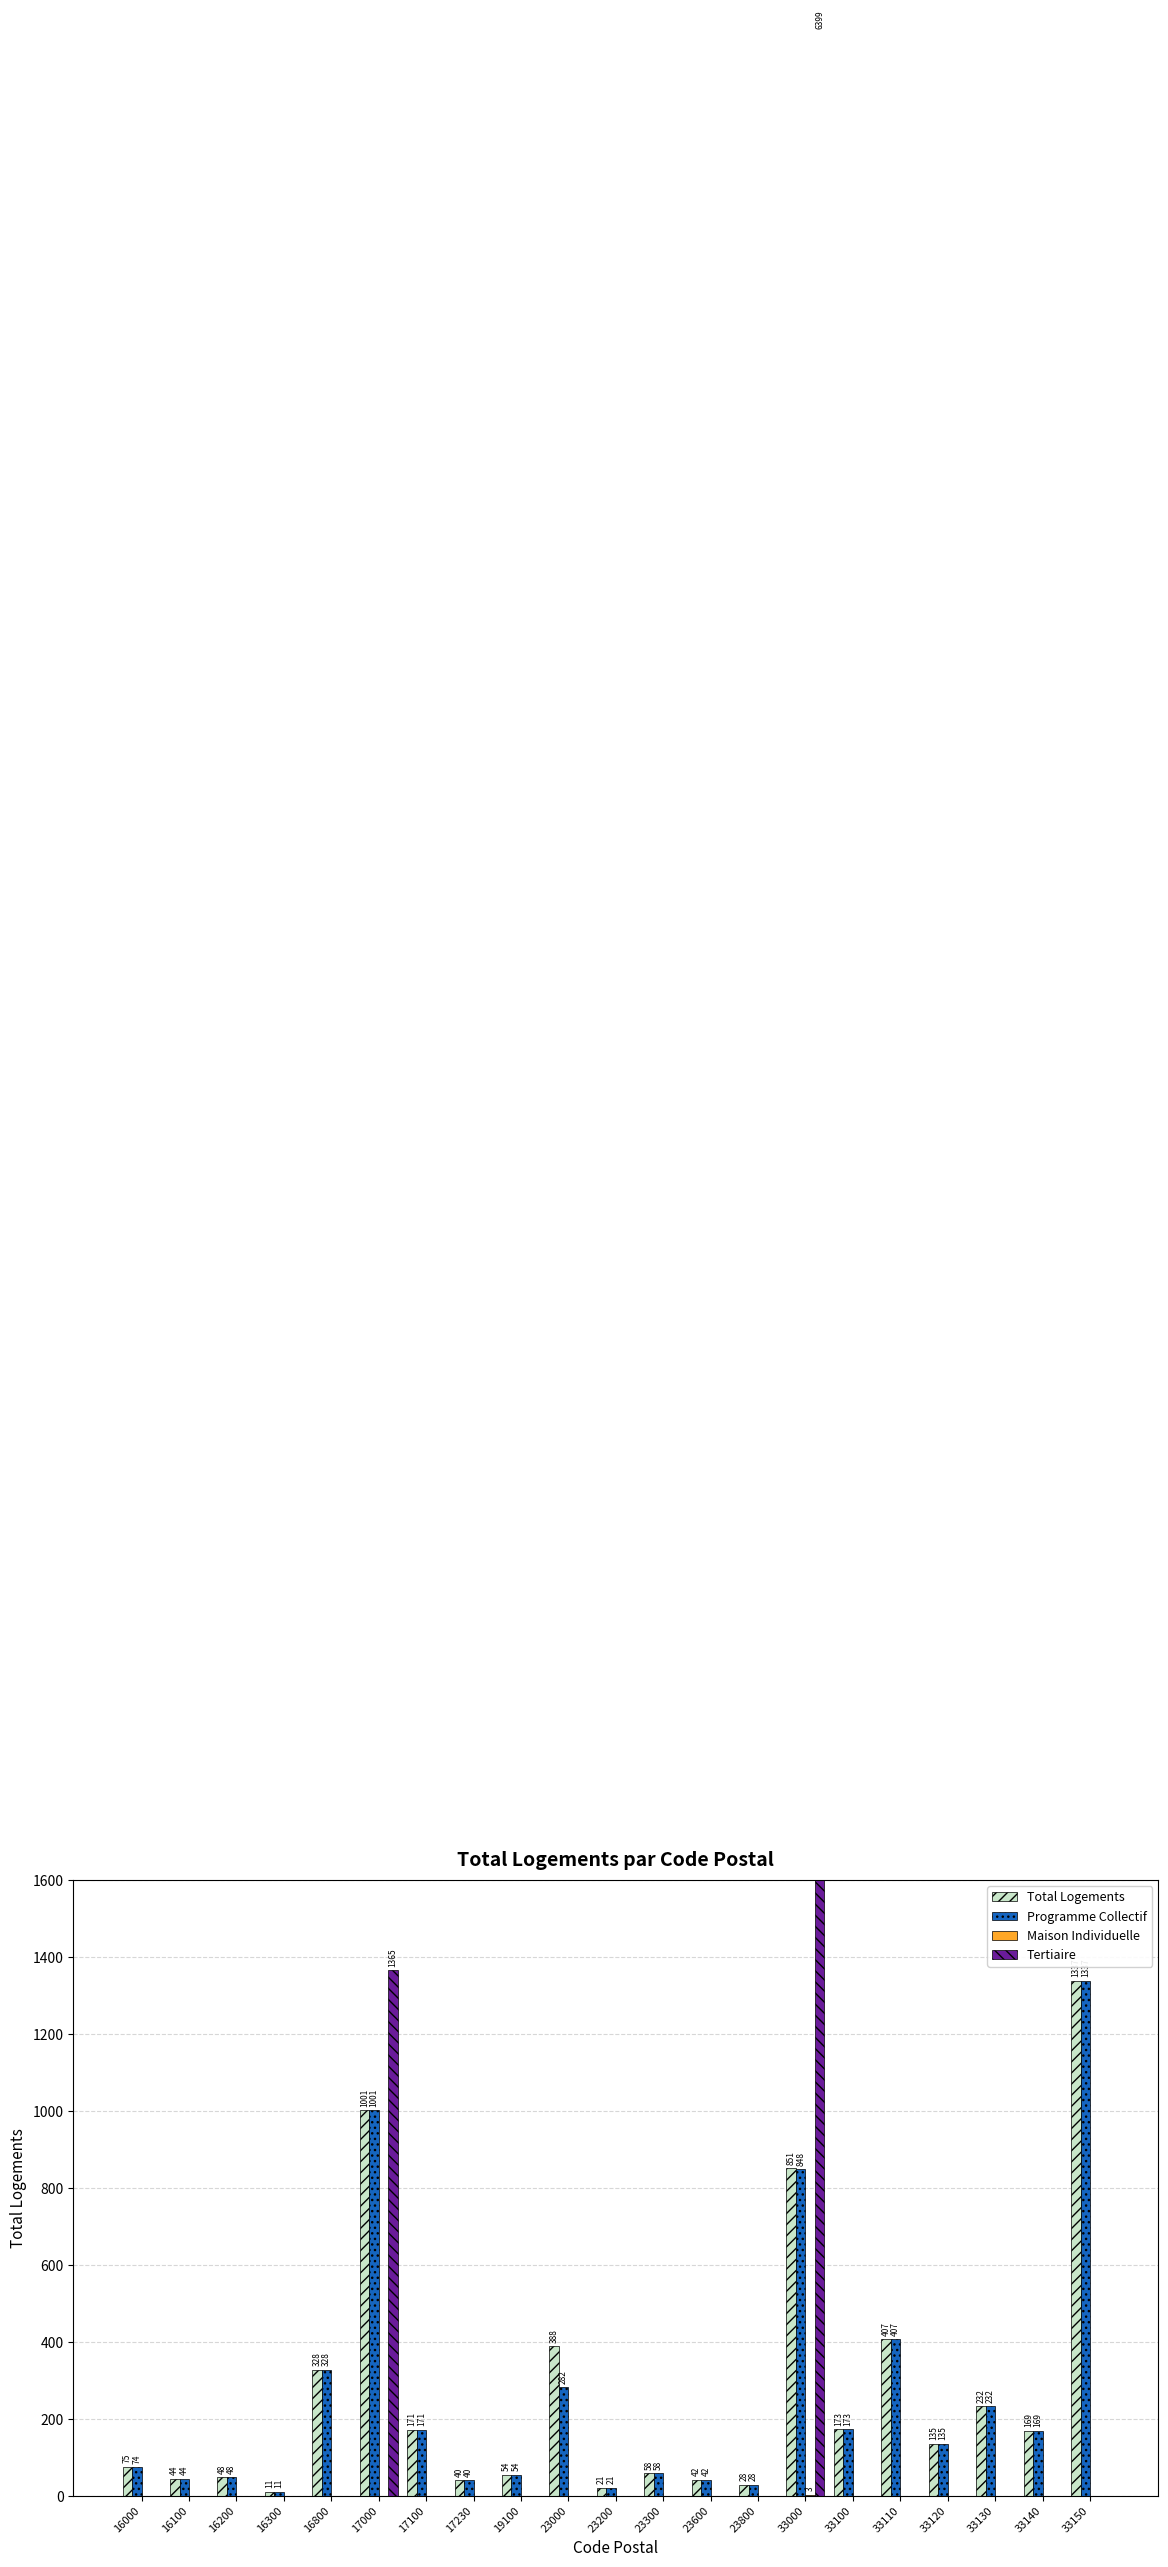

At which category is the sum across all series the highest?

33000